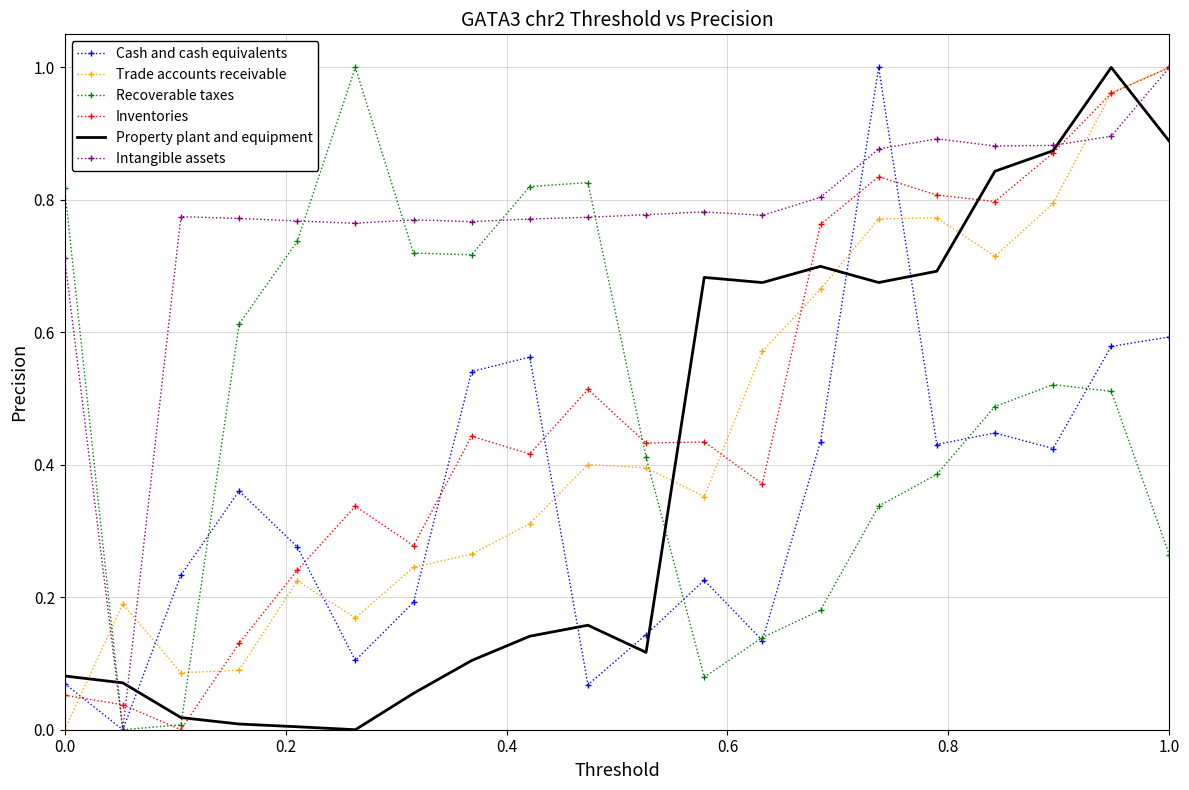

Which series has the largest total across all categories?

Intangible assets